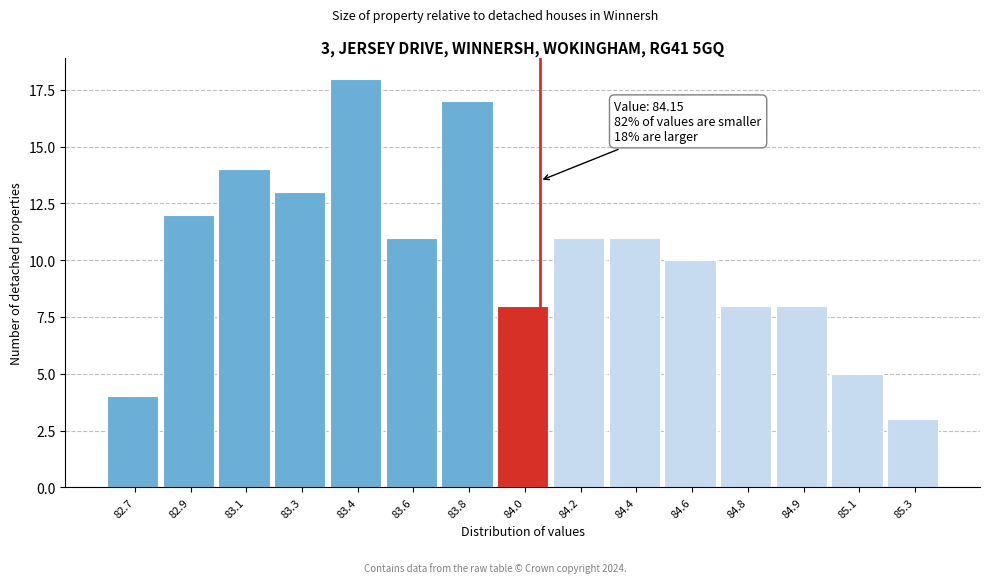

Reading left to right, extract all data points from this chart.

4	12	14	13	18	11	17	8	11	11	10	8	8	5	3